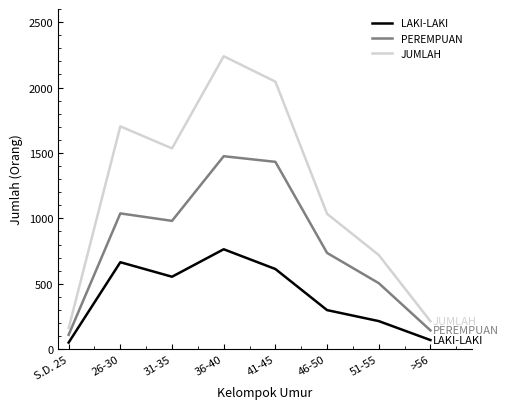

The value of PEREMPUAN at >56 is 144. True or false?

True